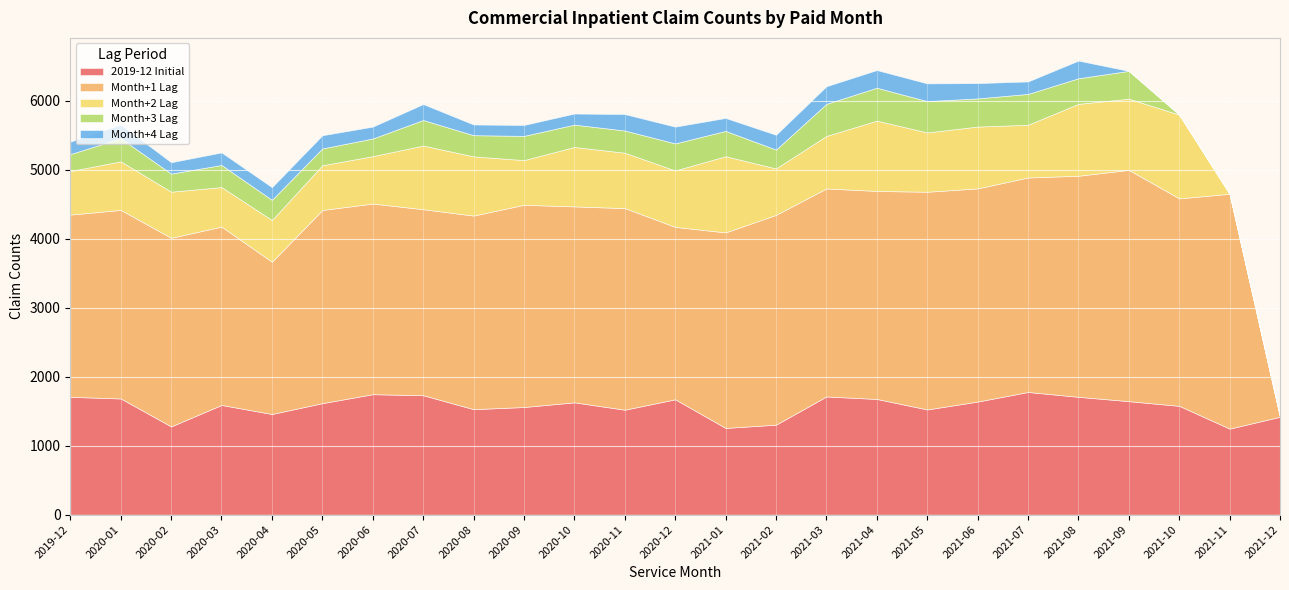

Between 2020-01 and 2020-05, which is larger?

2020-01